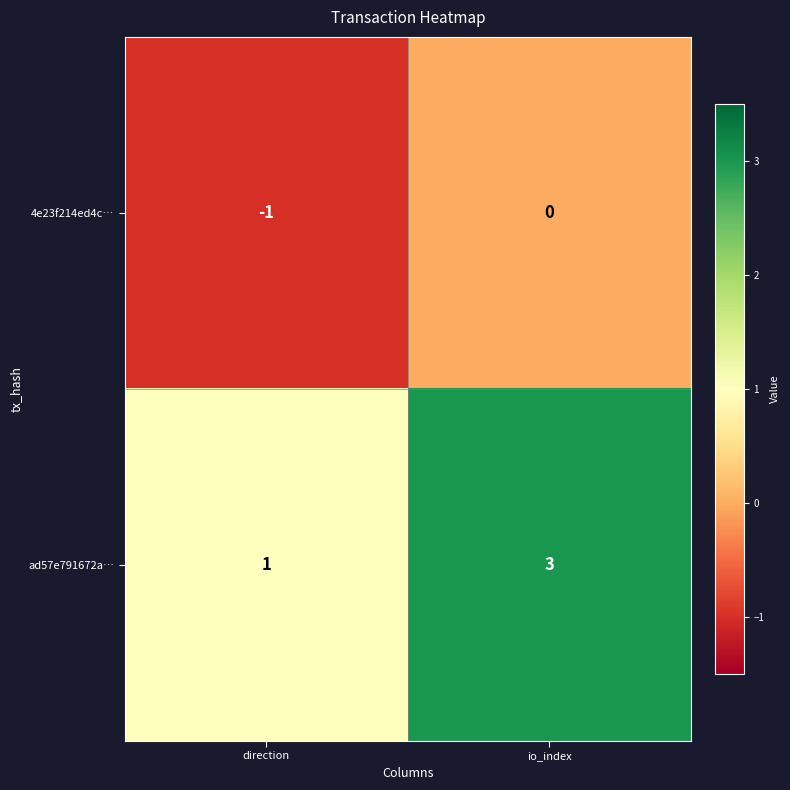

What is the difference between the highest and lowest values at io_index?

3